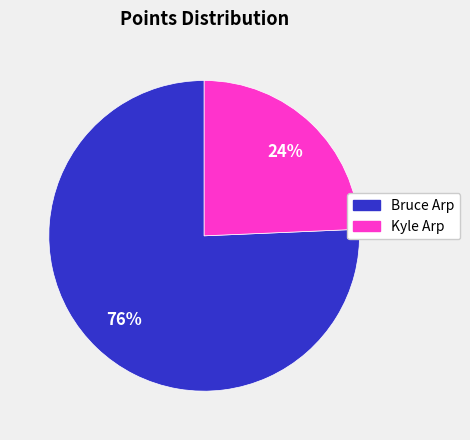

To the nearest percent, what is the combined percentage of Kyle Arp and Bruce Arp?

100%